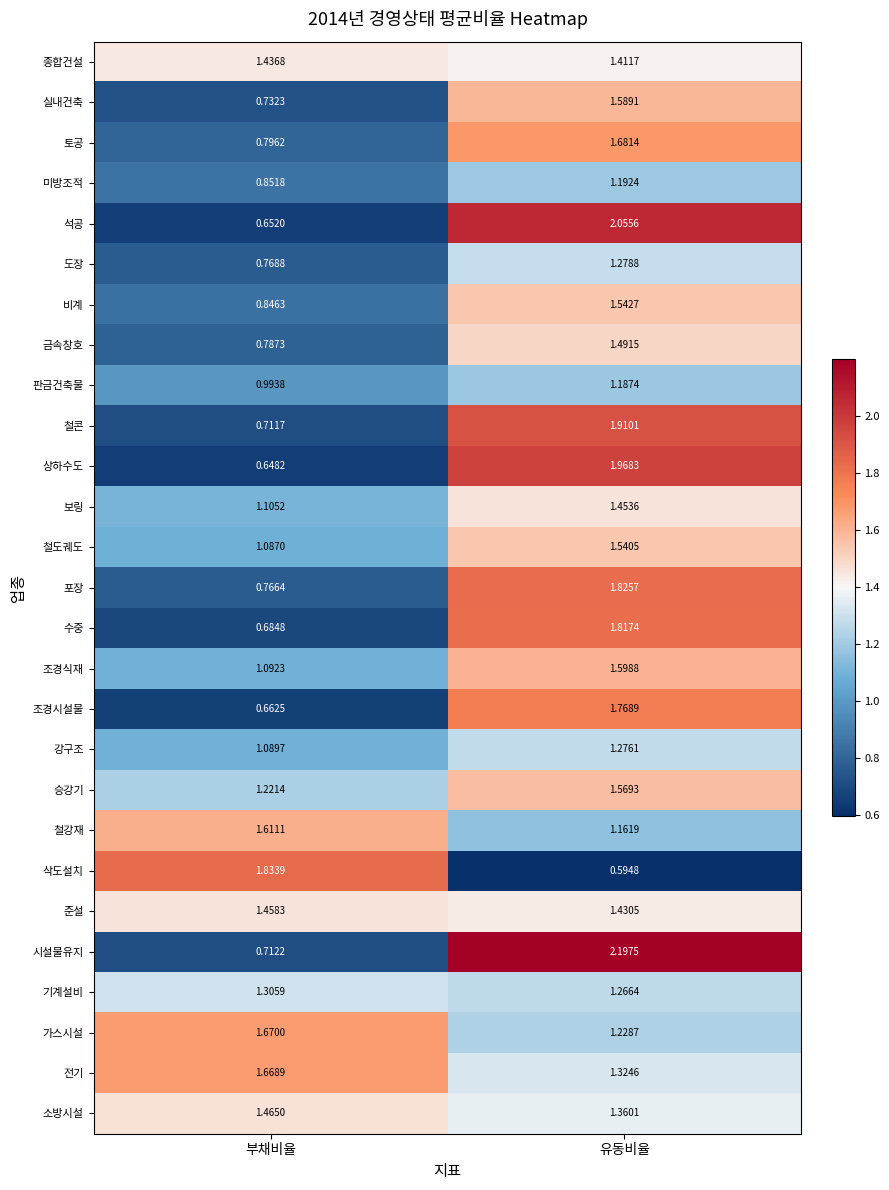

Between 부채비율 and 유동비율, which series saw the biggest shift?

시설물유지